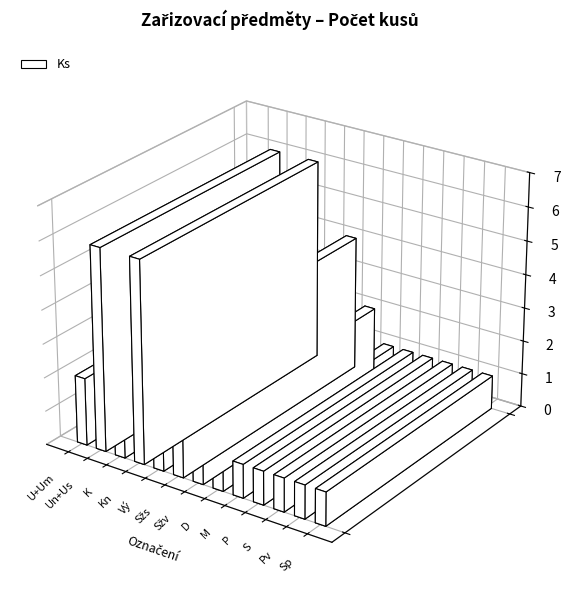

What is the ratio of the value at S to the value at K?

1.0